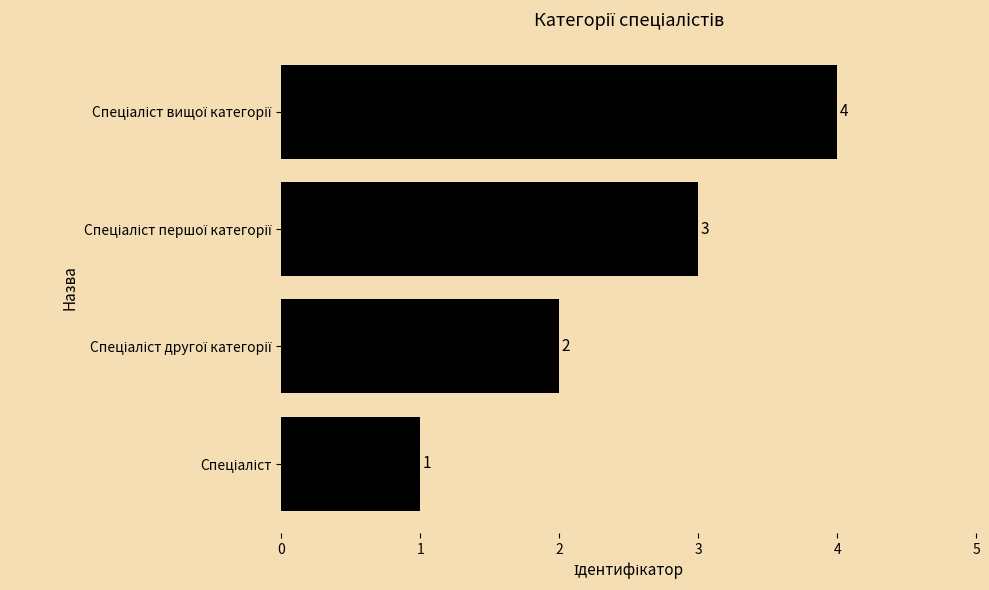

What is the sum of all values?

10